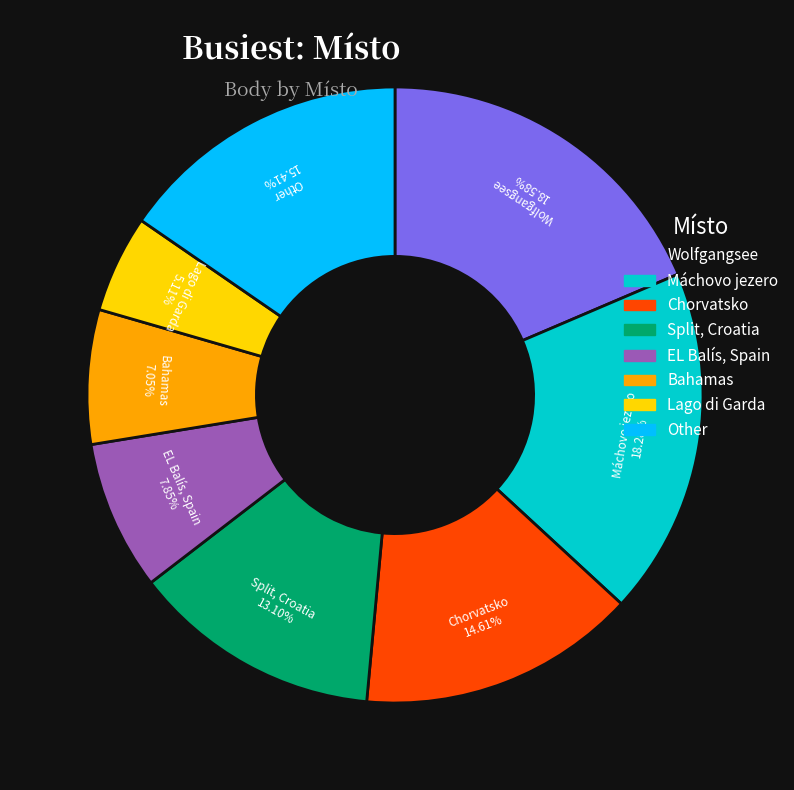

Is there a majority slice in this chart?

No